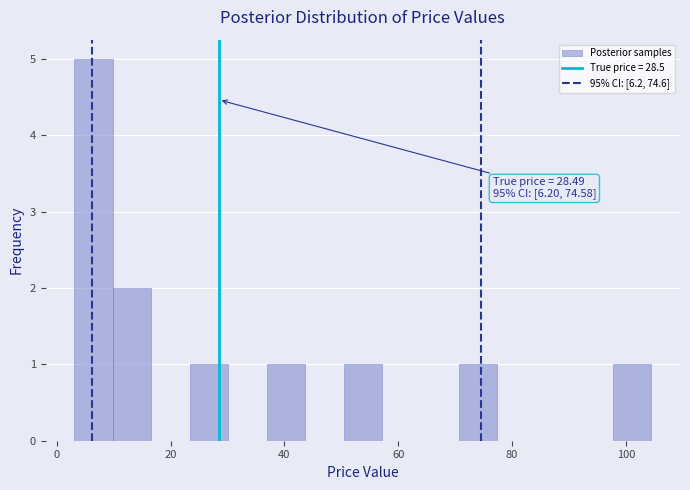

Around what value on the x-axis is the tallest bar? Give the approximate position of its centre, as read against the axis.

6